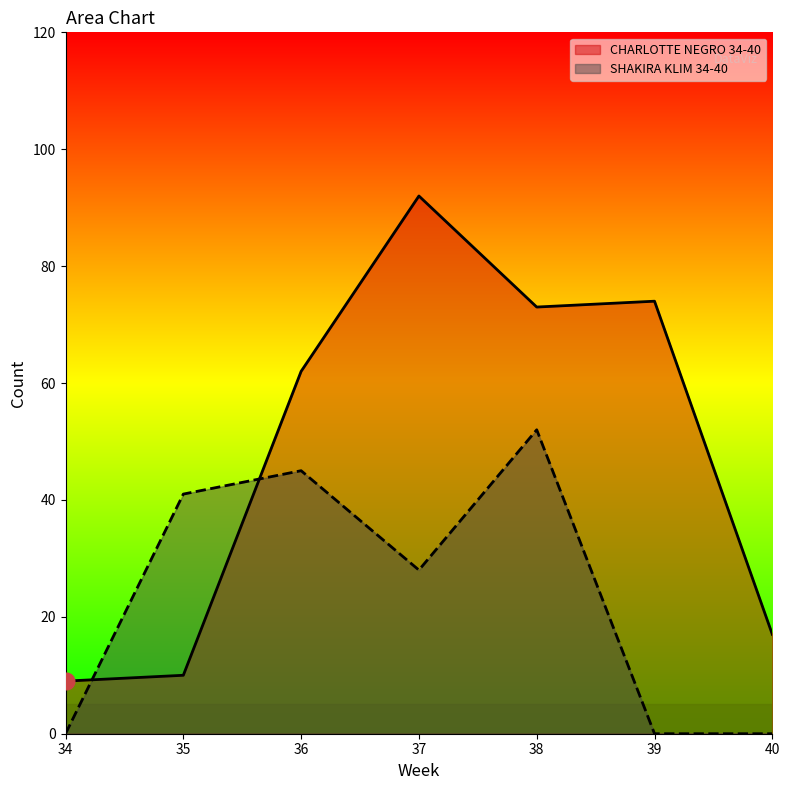

Rank the categories by SHAKIRA KLIM 34-40 value from highest to lowest.

38, 36, 35, 37, 34, 39, 40